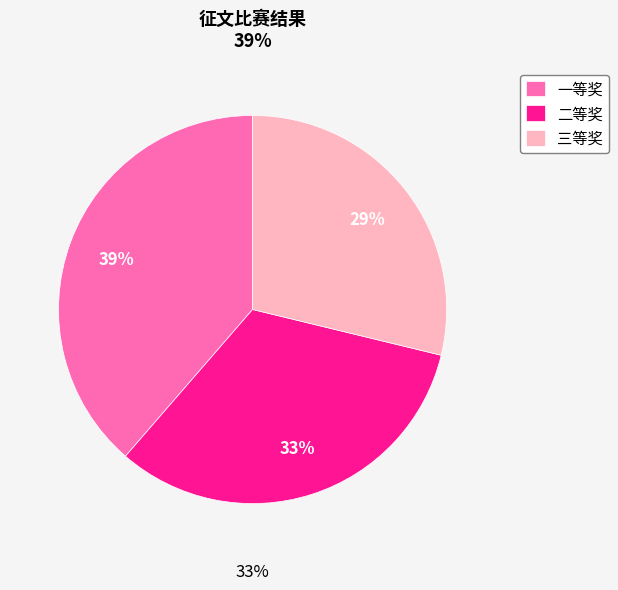

Does any single category account for the majority?

No